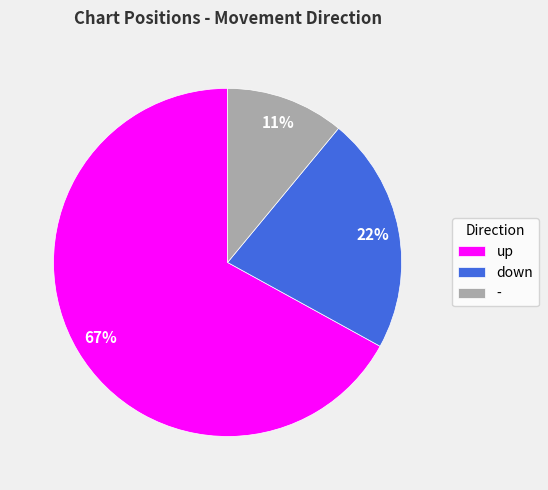

Is there a majority slice in this chart?

Yes